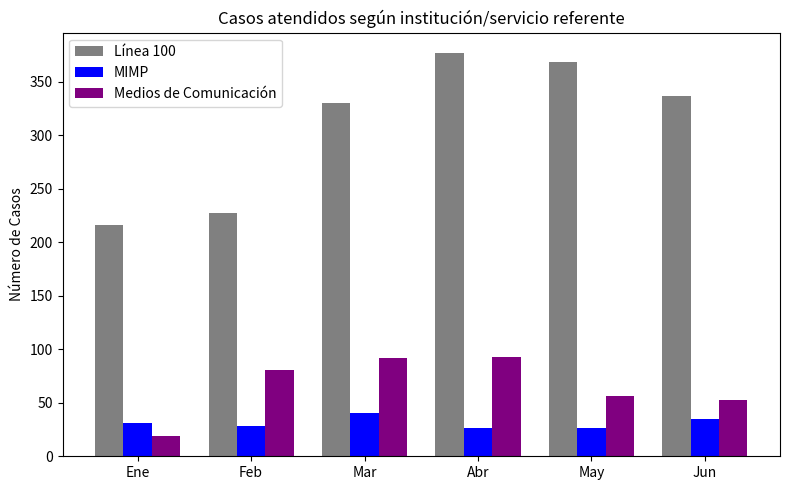

Is it true that Medios de Comunicación equals 53 at Jun?

True